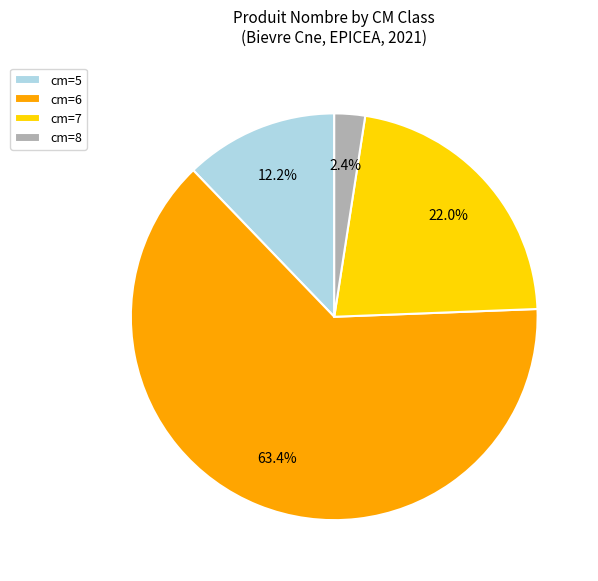

To the nearest percent, what is the difference between the largest and smallest slice percentages?

61%